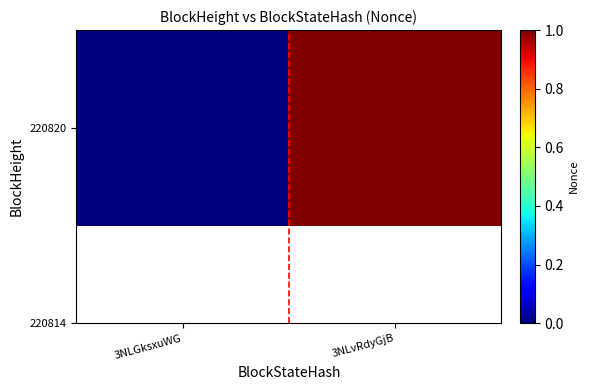

Where is the data nearest to the value 0?

3NLGksxuWG